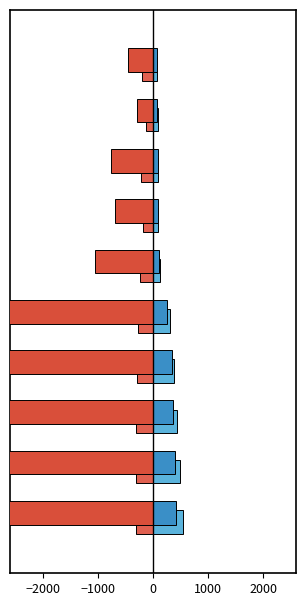

Count the number of categories in the chart.

10